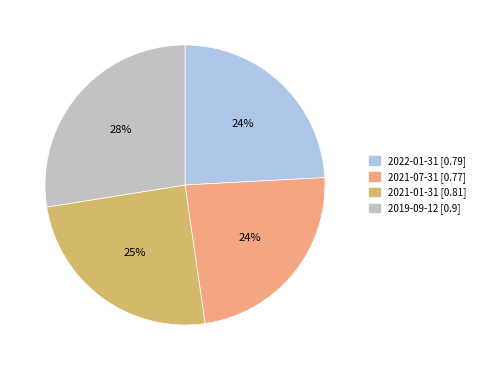

How many segments does this pie chart have?

4